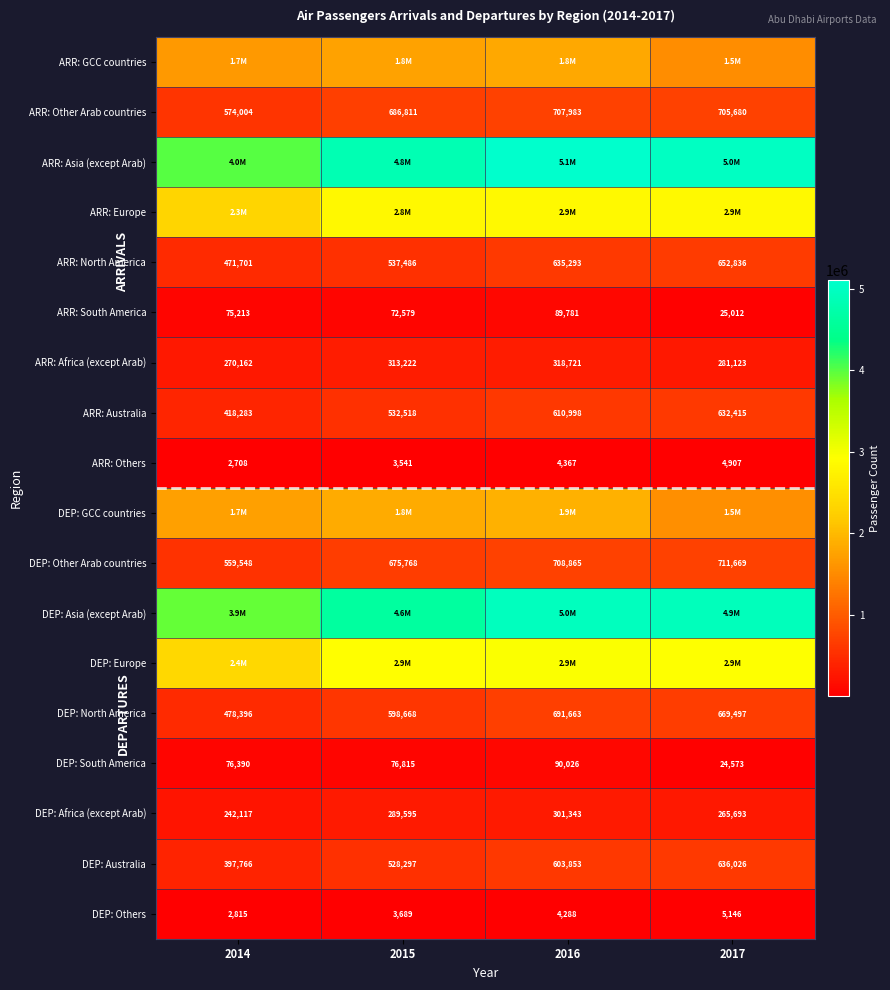

At which category is the sum across all series the highest?

2016